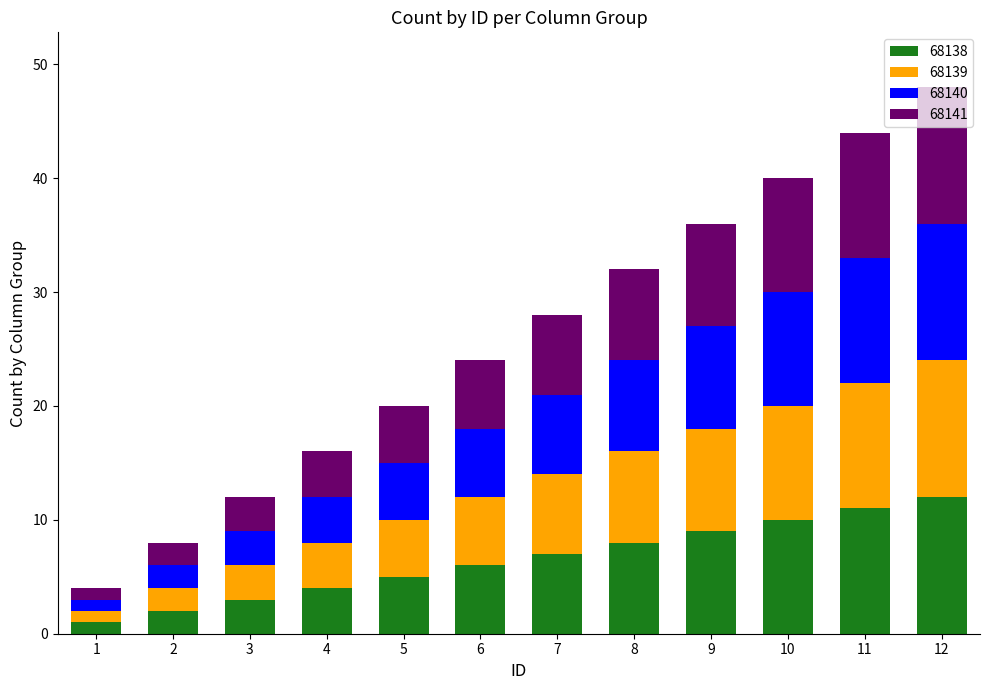

Is it true that 68138 equals 6 at 6?

True